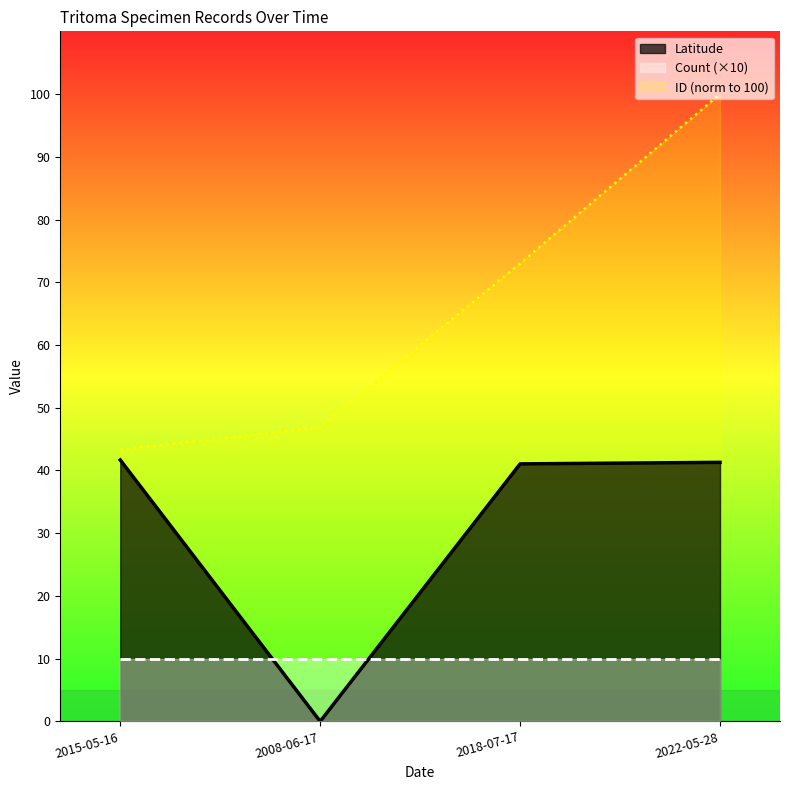

True or false: ID and Latitude intersect in this chart.

False